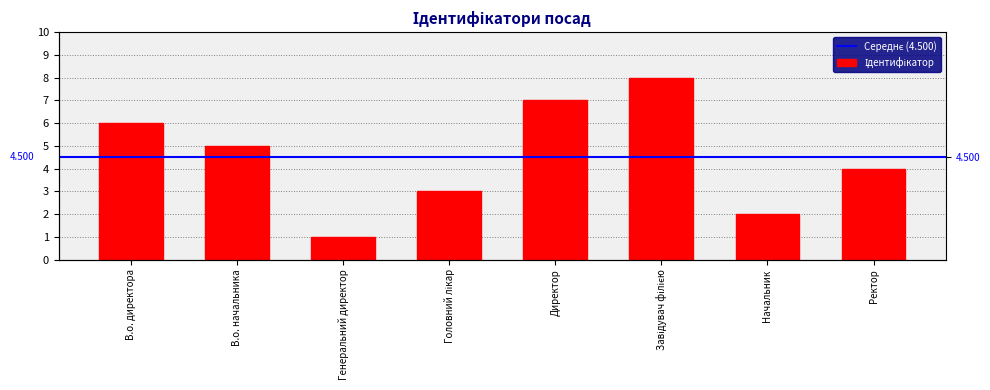

What is the value of the 4th bar from the left?

3